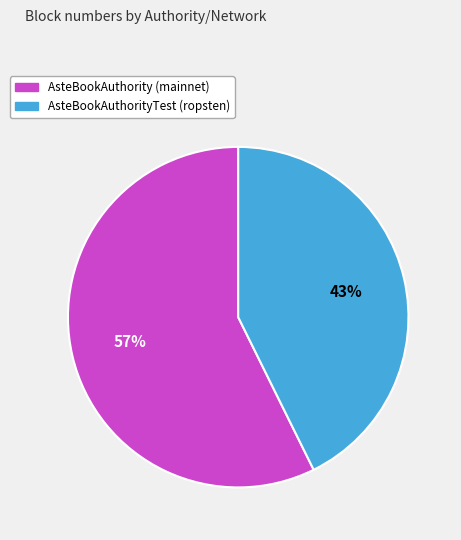

Which slice represents more than half of the pie?

AsteBookAuthority (mainnet)